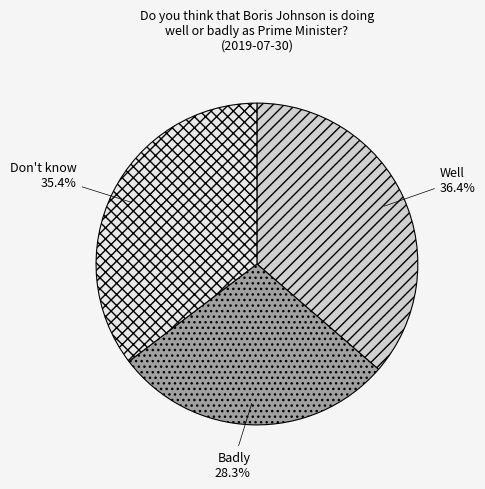

True or false: Badly accounts for 28% of the total.

True